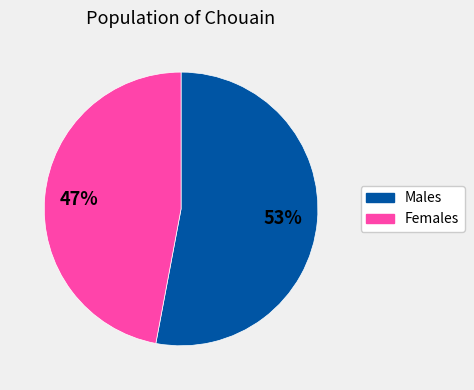

Is there any slice that represents more than half of the pie?

Yes